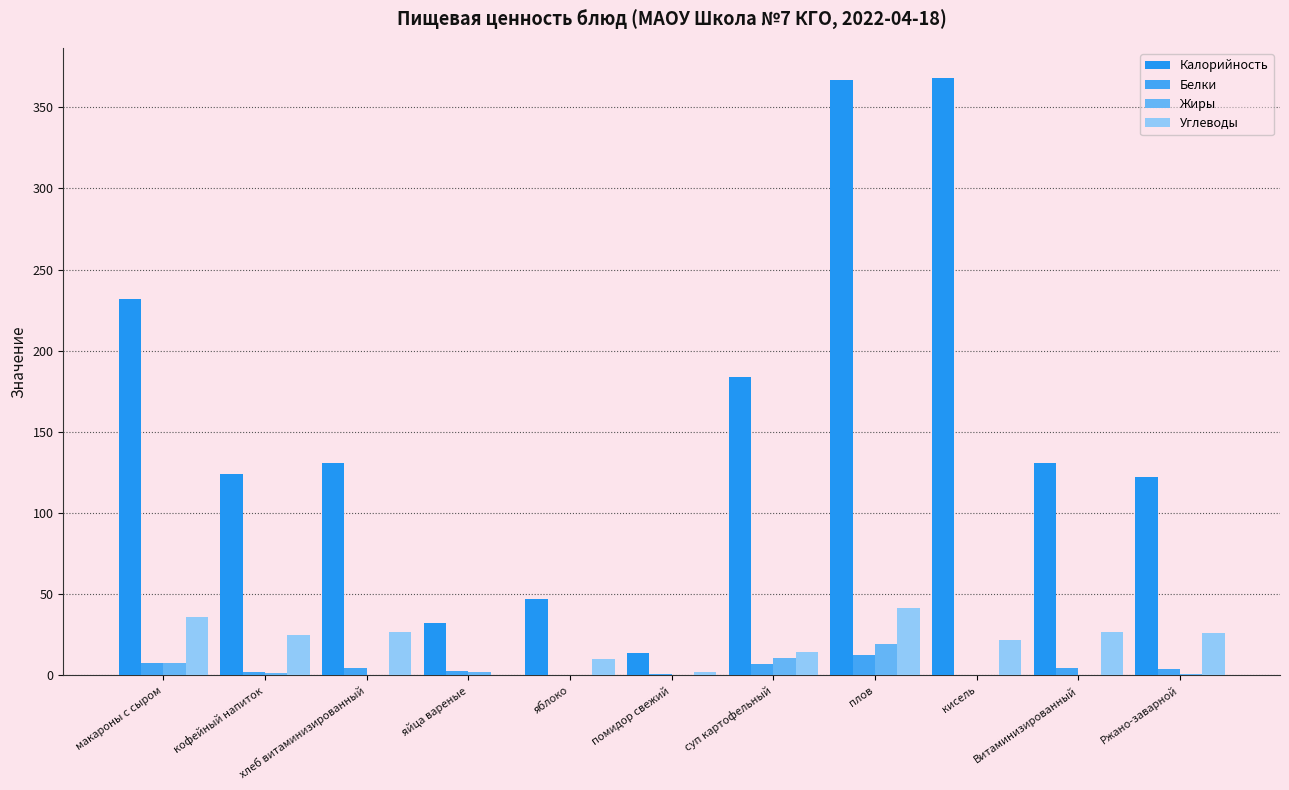

How many values in the Белки series exceed 3?

6